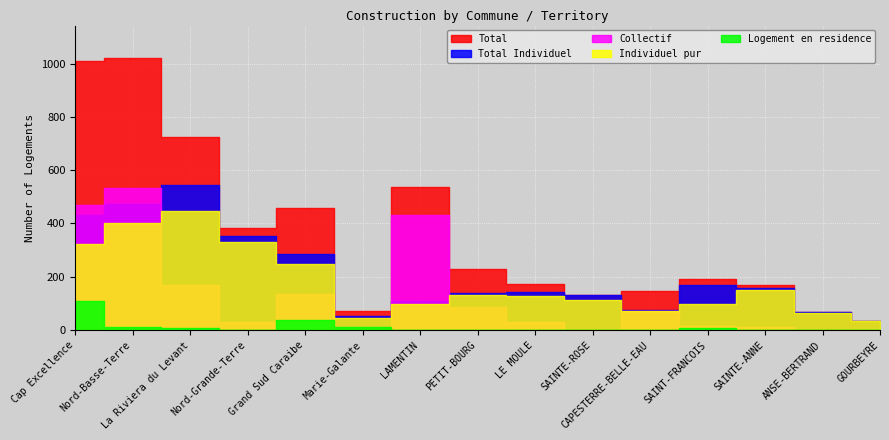

List the labels in order of Total Individuel value, largest first.

La Riviera du Levant, Nord-Basse-Terre, Cap Excellence, Nord-Grande-Terre, Grand Sud Caraibe, SAINT-FRANCOIS, SAINTE-ANNE, LE MOULE, PETIT-BOURG, SAINTE-ROSE, LAMENTIN, CAPESTERRE-BELLE-EAU, ANSE-BERTRAND, Marie-Galante, GOURBEYRE